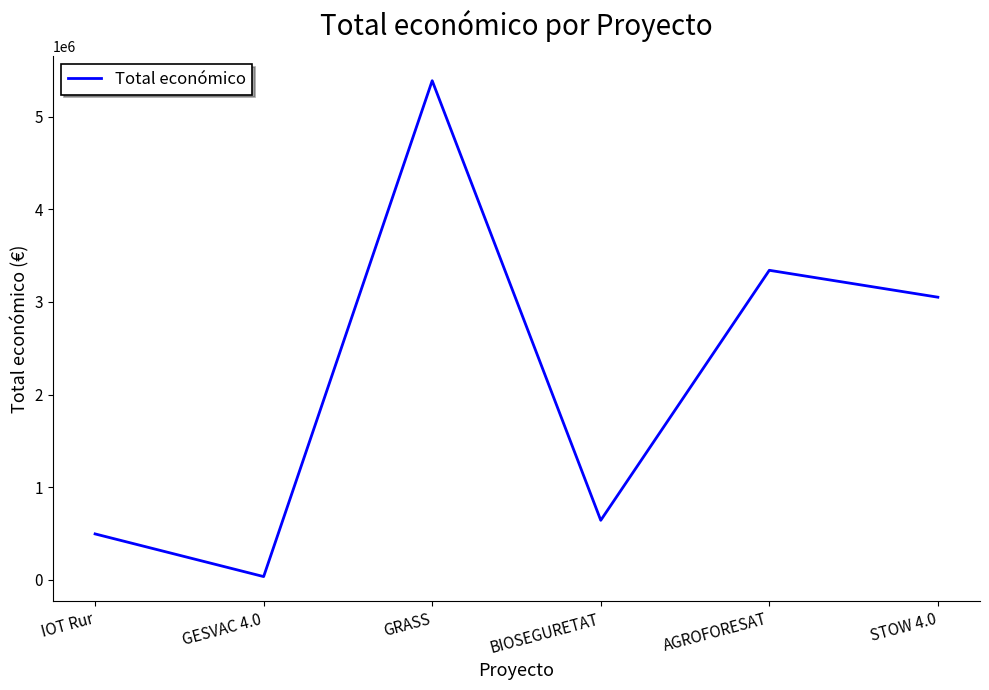

List the labels in order of value, smallest first.

GESVAC 4.0, IOT Rur, BIOSEGURETAT, STOW 4.0, AGROFORESAT, GRASS